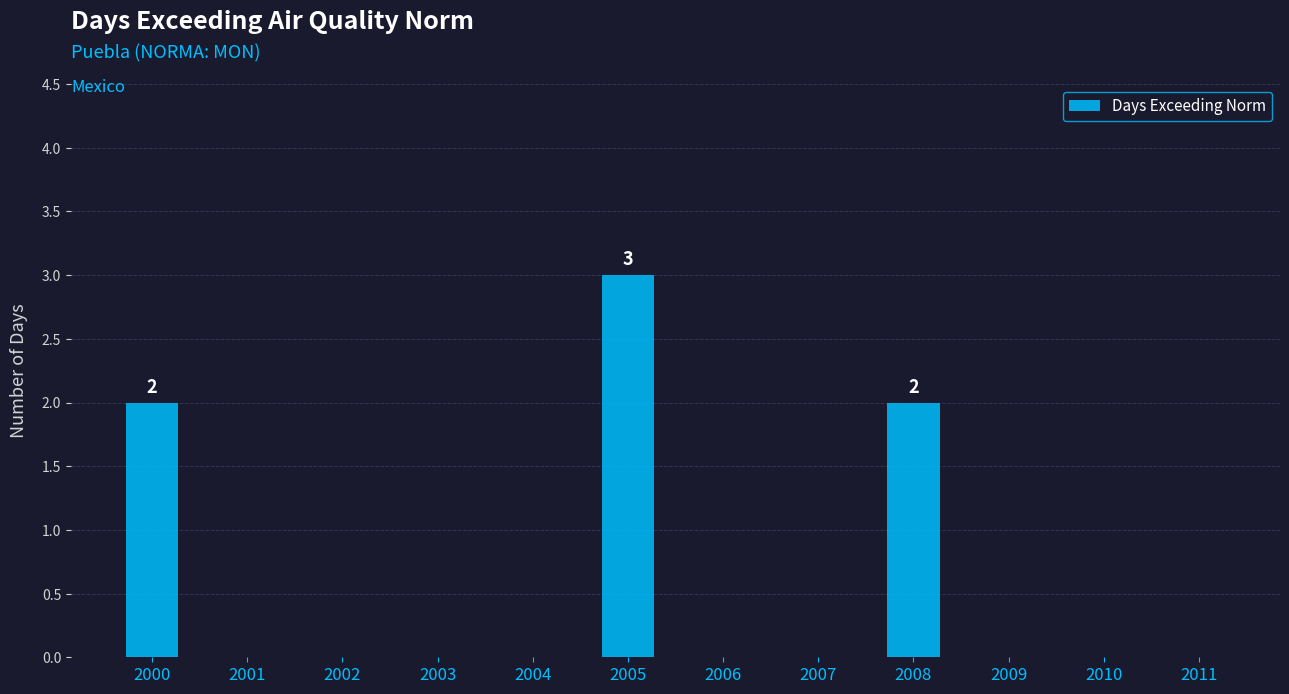

True or false: the data shows 0 at 2004.

True